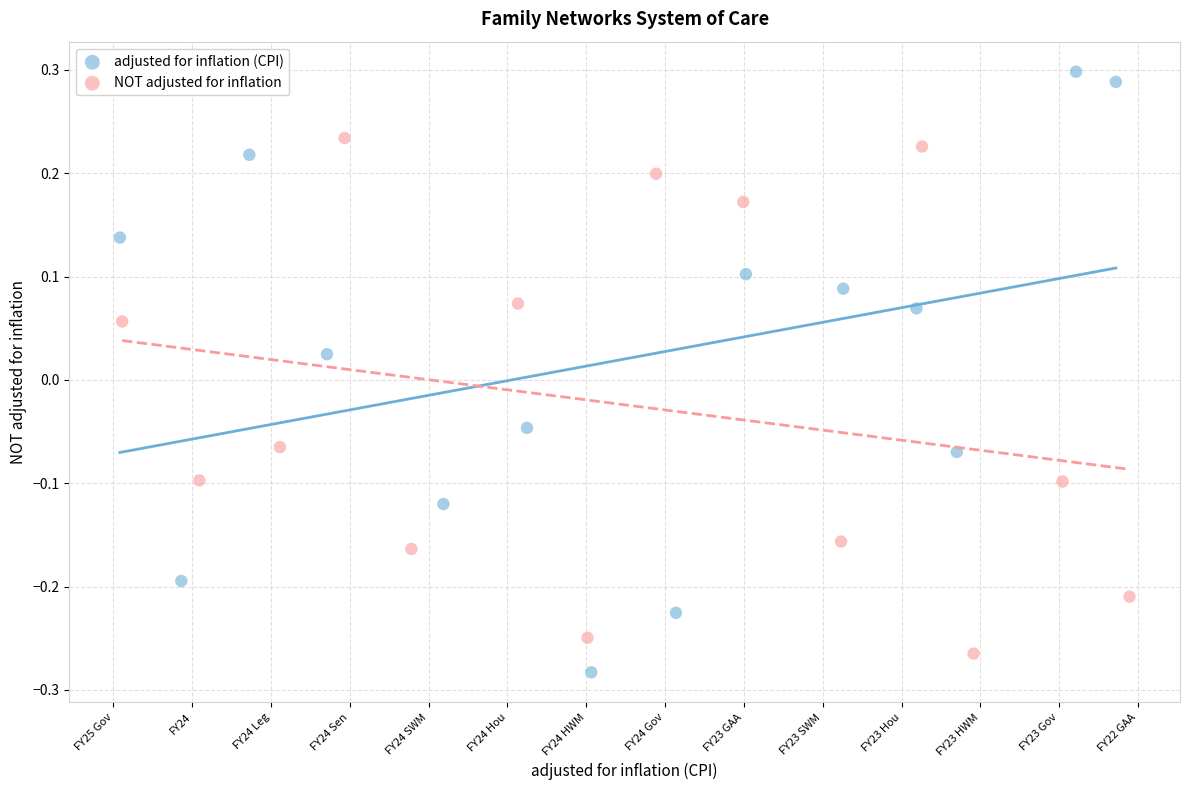

Which series has the largest Y range (max minus min)?

adjusted for inflation (CPI)